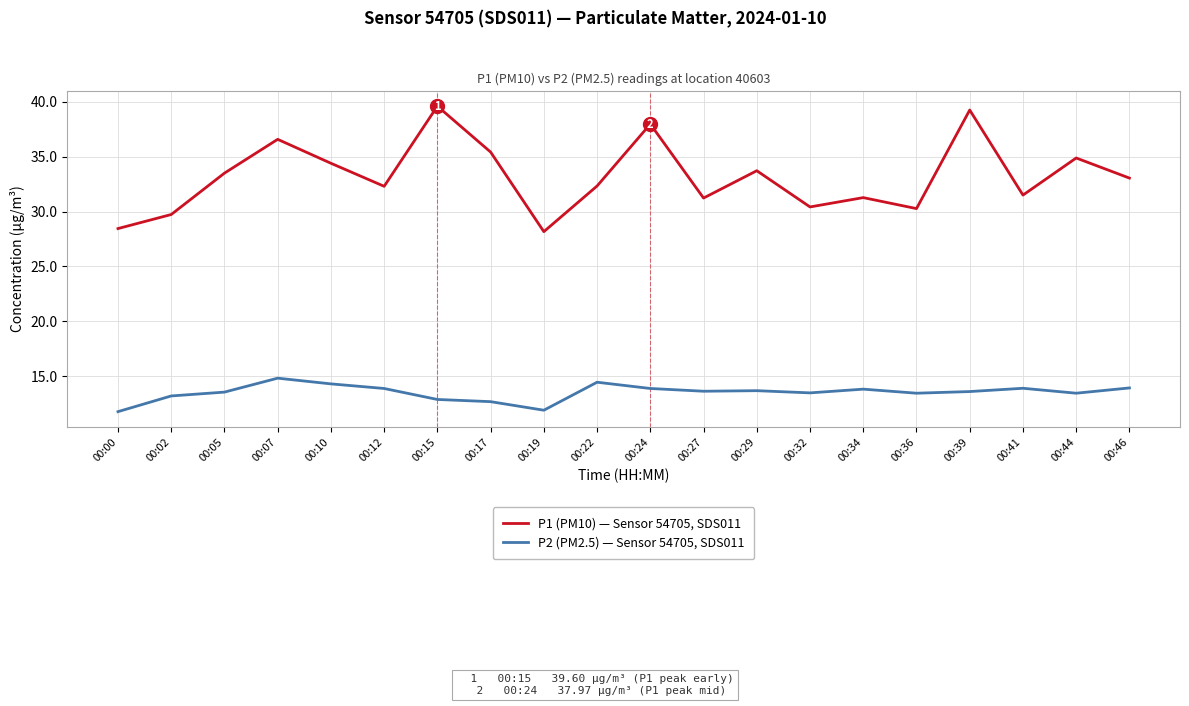

Which series has the widest spread of values?

P1 (PM10) — Sensor 54705, SDS011